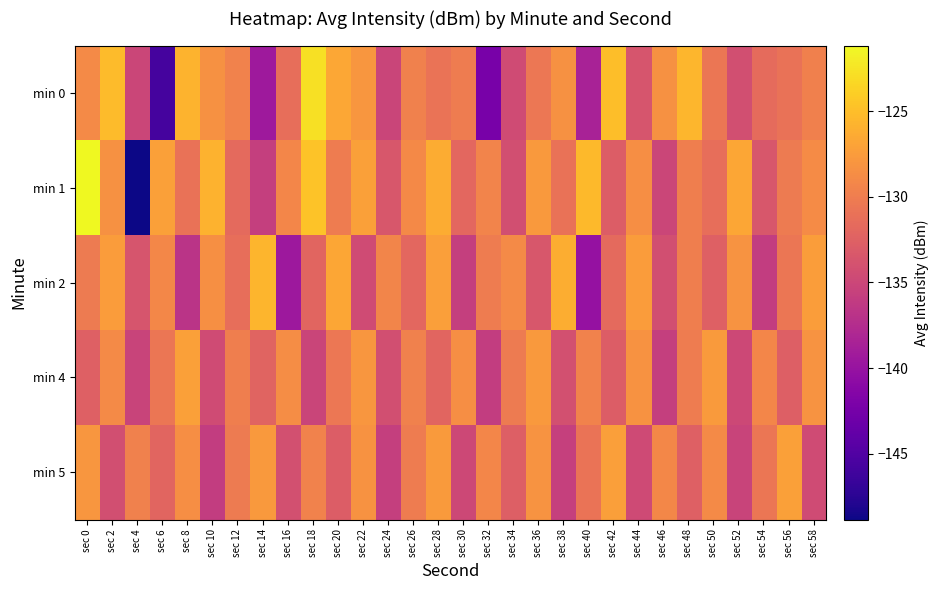

Which series has the largest total across all categories?

min 1